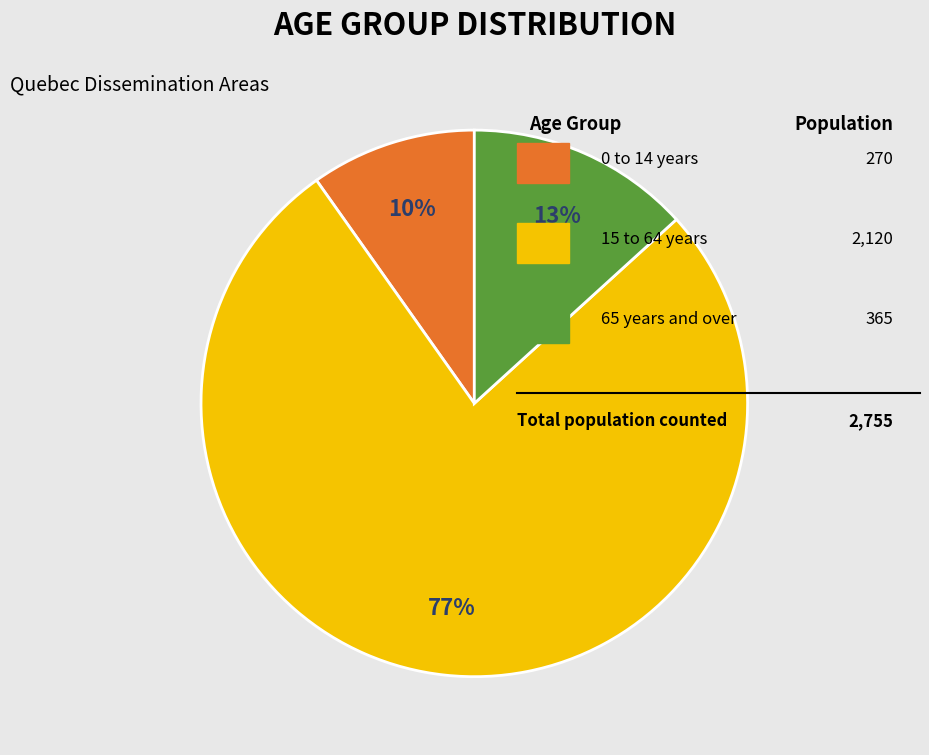

To the nearest percent, what is the average slice percentage?

33%